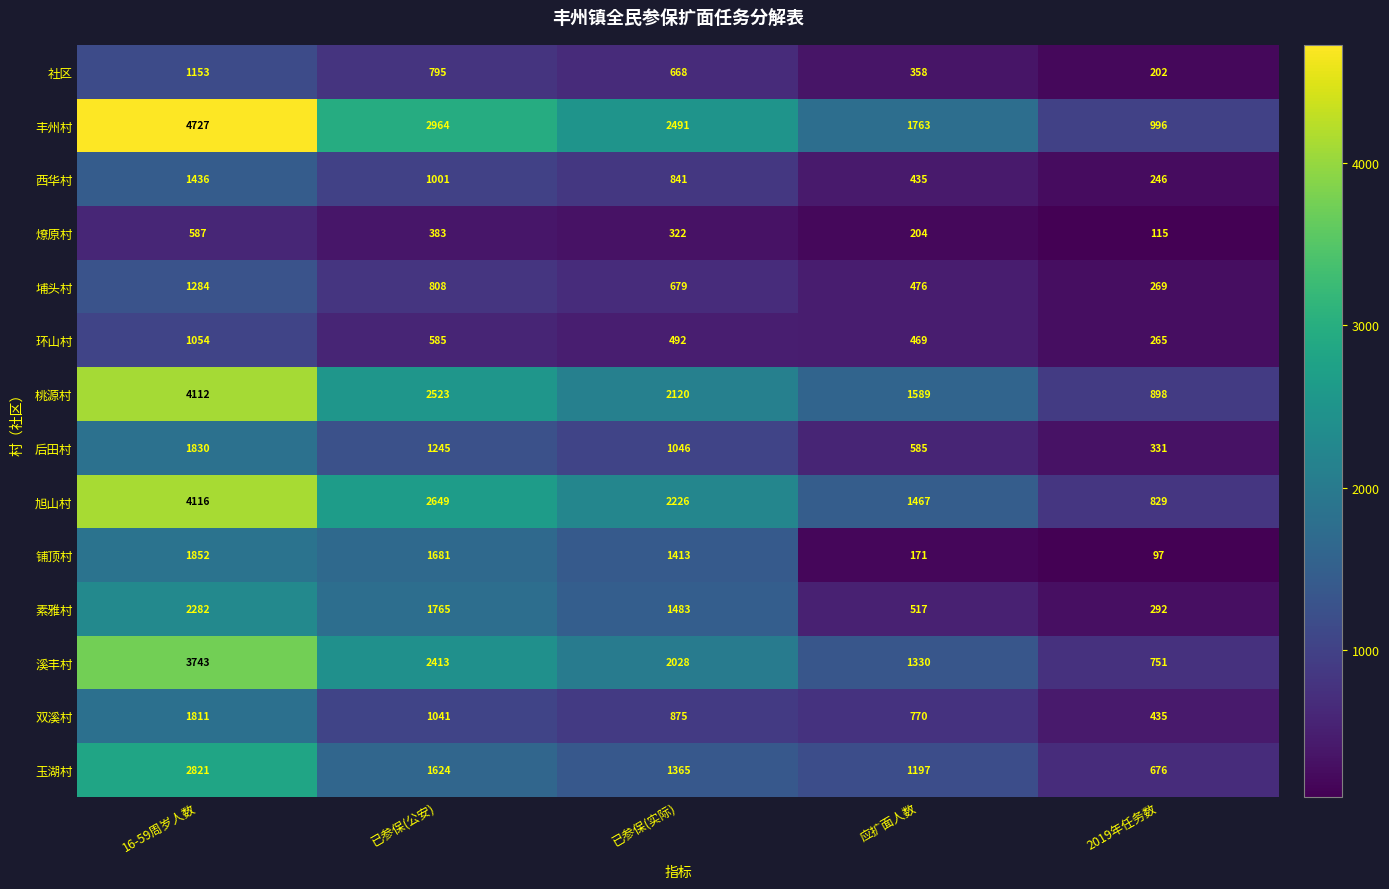

Which category has the highest value in the 环山村 series?

16-59周岁人数